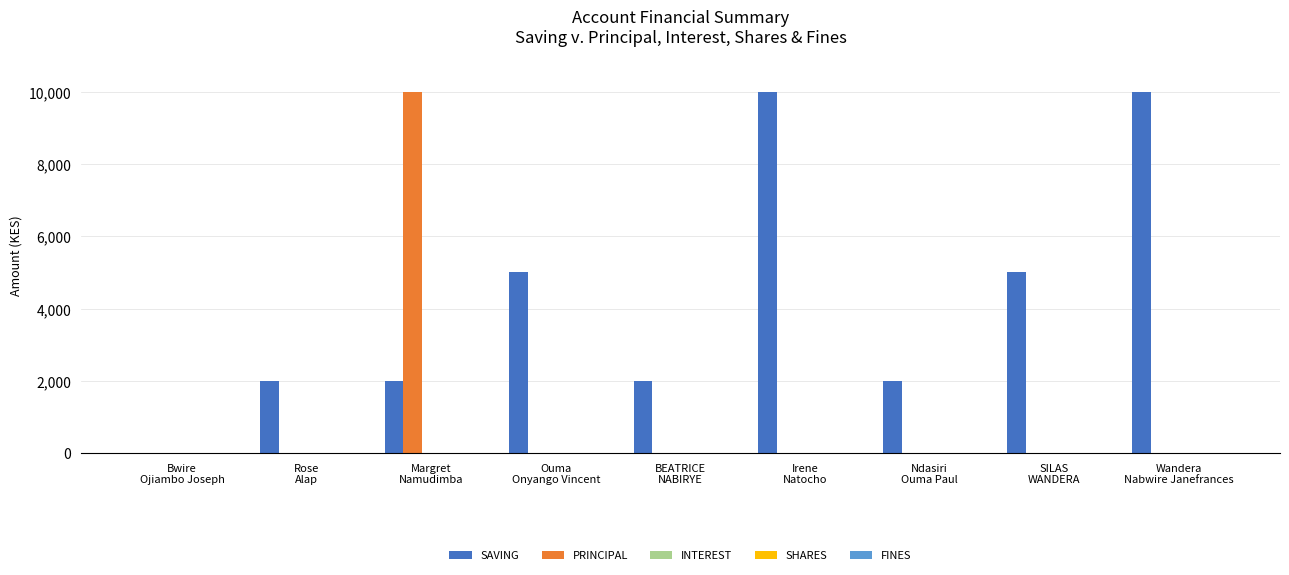

Read the PRINCIPAL value at Margret
Namudimba, to the nearest 50.

10000